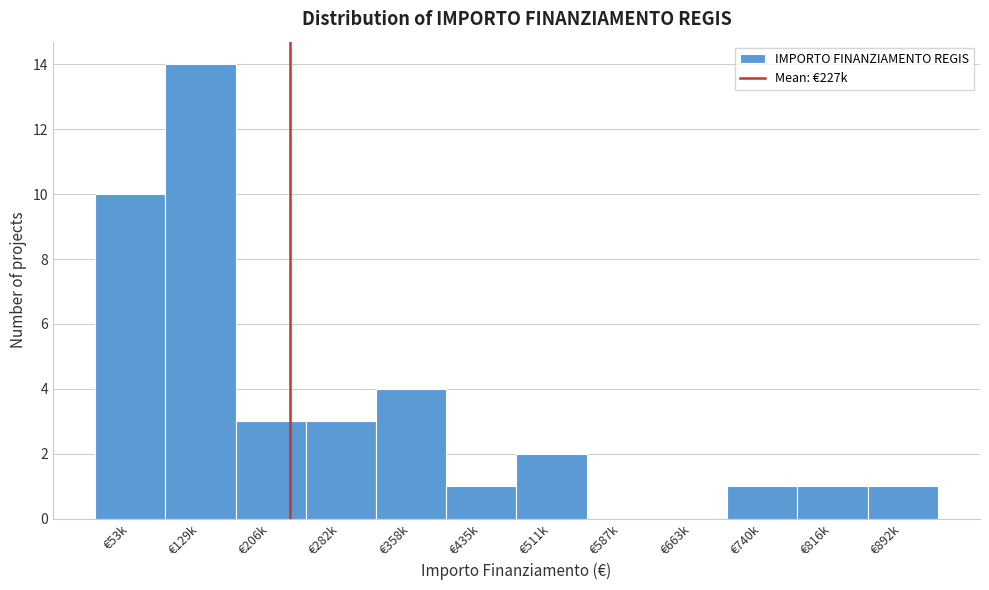

Reading left to right, extract all data points from this chart.

€53k=10	€129k=14	€206k=3	€282k=3	€358k=4	€435k=1	€511k=2	€587k=0	€663k=0	€740k=1	€816k=1	€892k=1